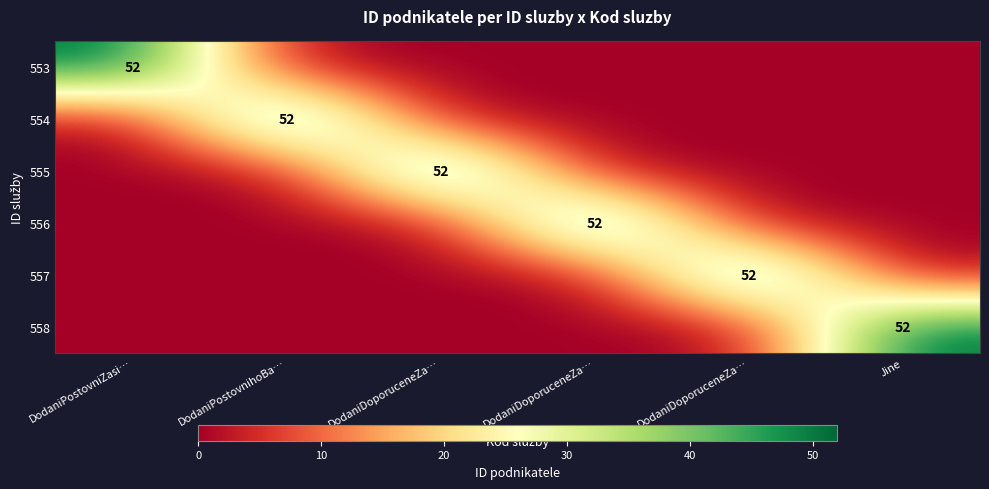

What is the highest value of the 555 series?

52